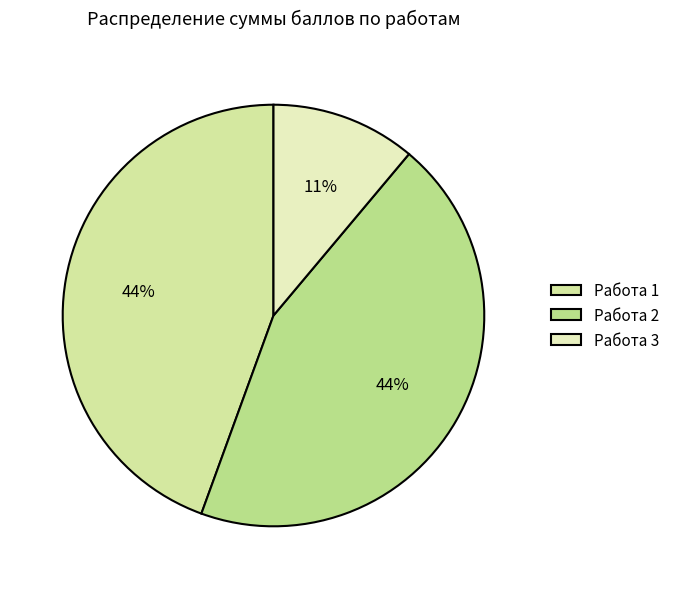

To the nearest percent, what is the combined percentage of Работа 3 and Работа 2?

56%